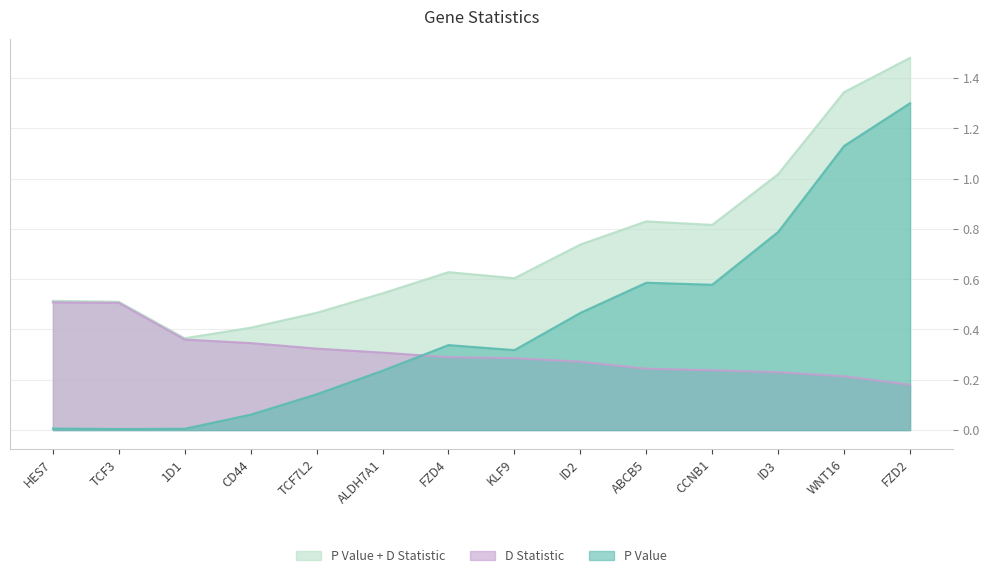

What are all the series names shown in the legend?

P Value + D Statistic, D Statistic, P Value